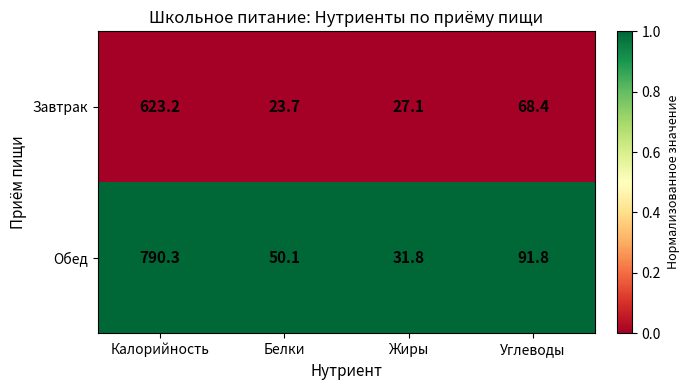

How many distinct data groups are displayed?

2